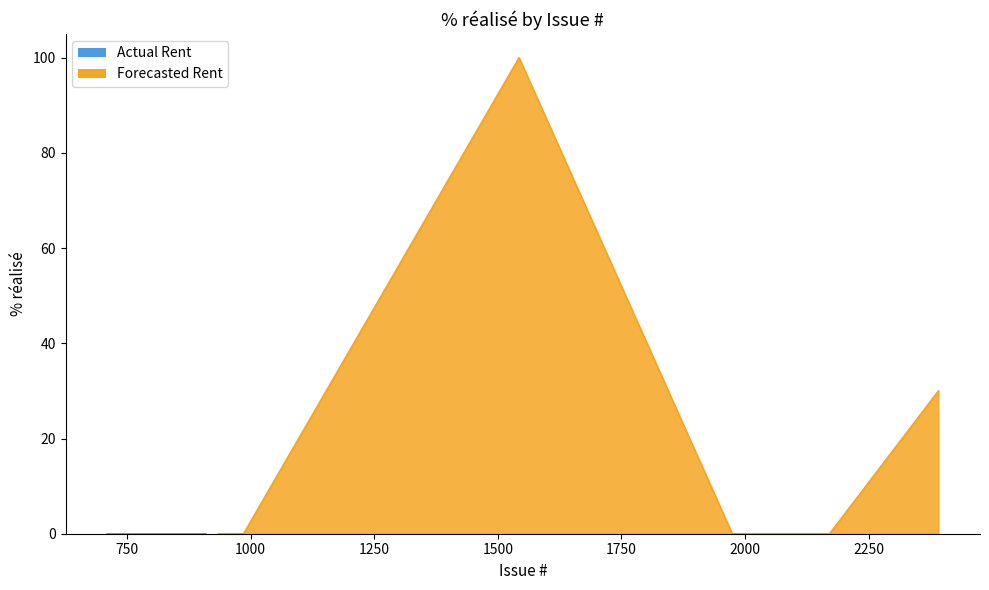

What are all the series names shown in the legend?

Actual Rent, Forecasted Rent